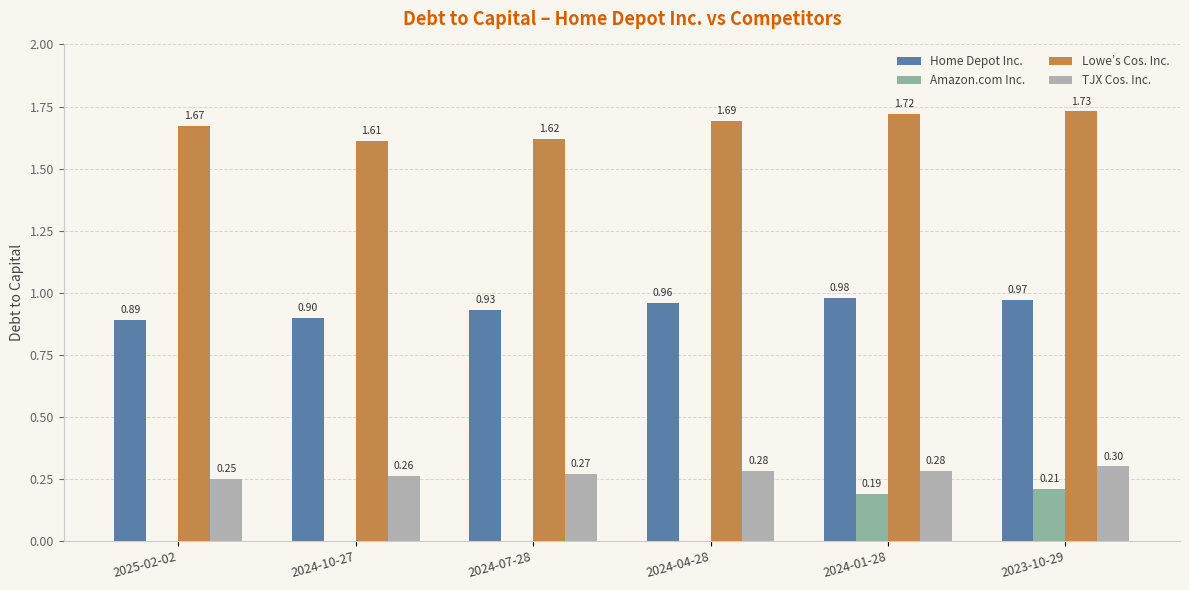

Are the bars grouped side by side (vs. stacked)?

Yes